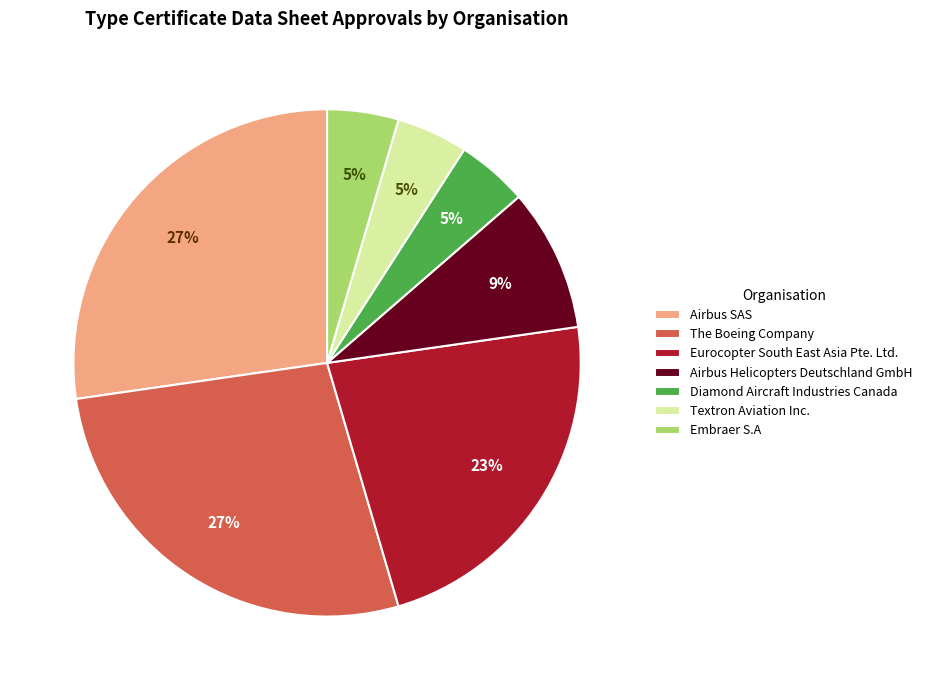

Is there a majority slice in this chart?

No